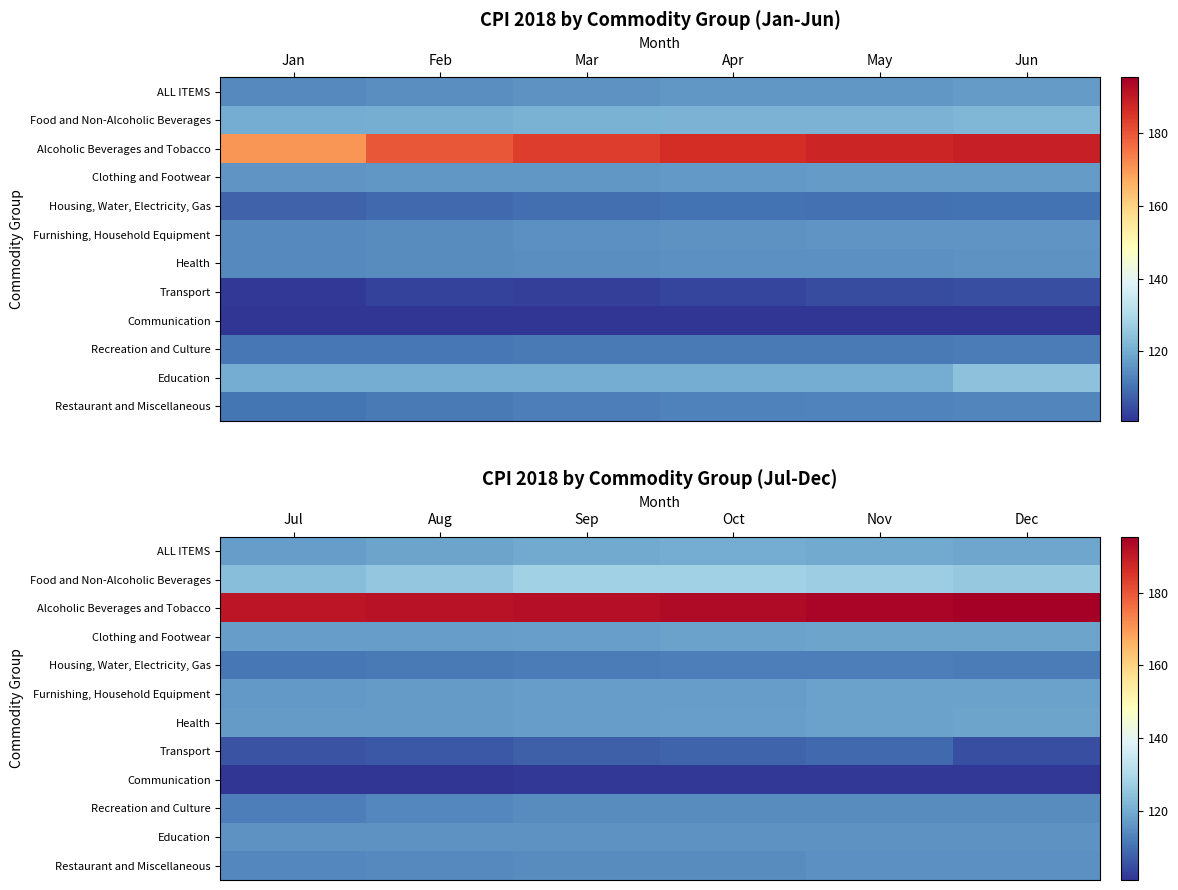

Where does the Health series first go above 117?

Aug